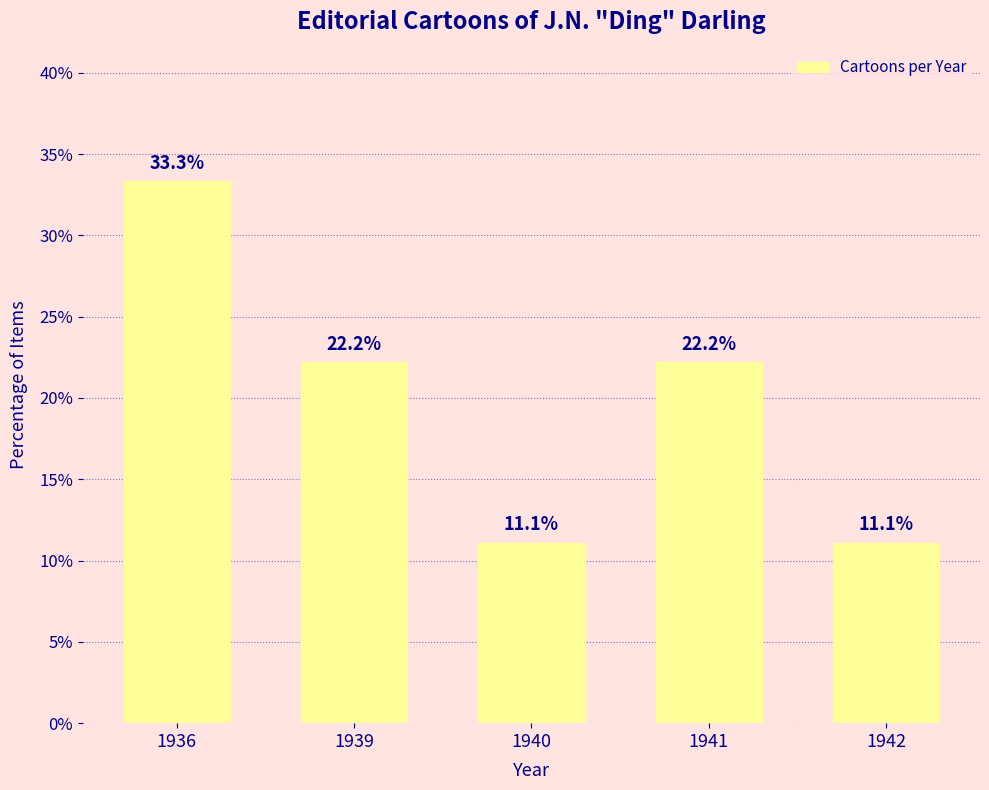

The value at 1936 is 18.7. True or false?

False